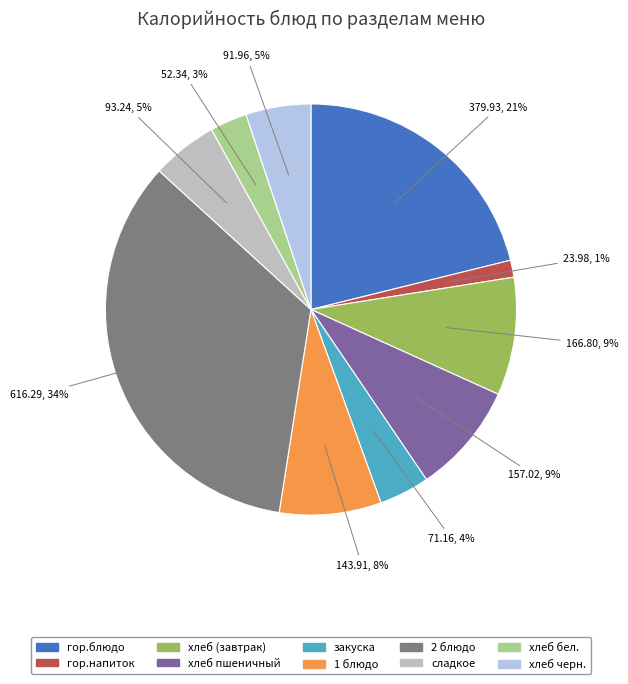

Do гор.напиток and хлеб (завтрак) together represent more than half of the pie?

No